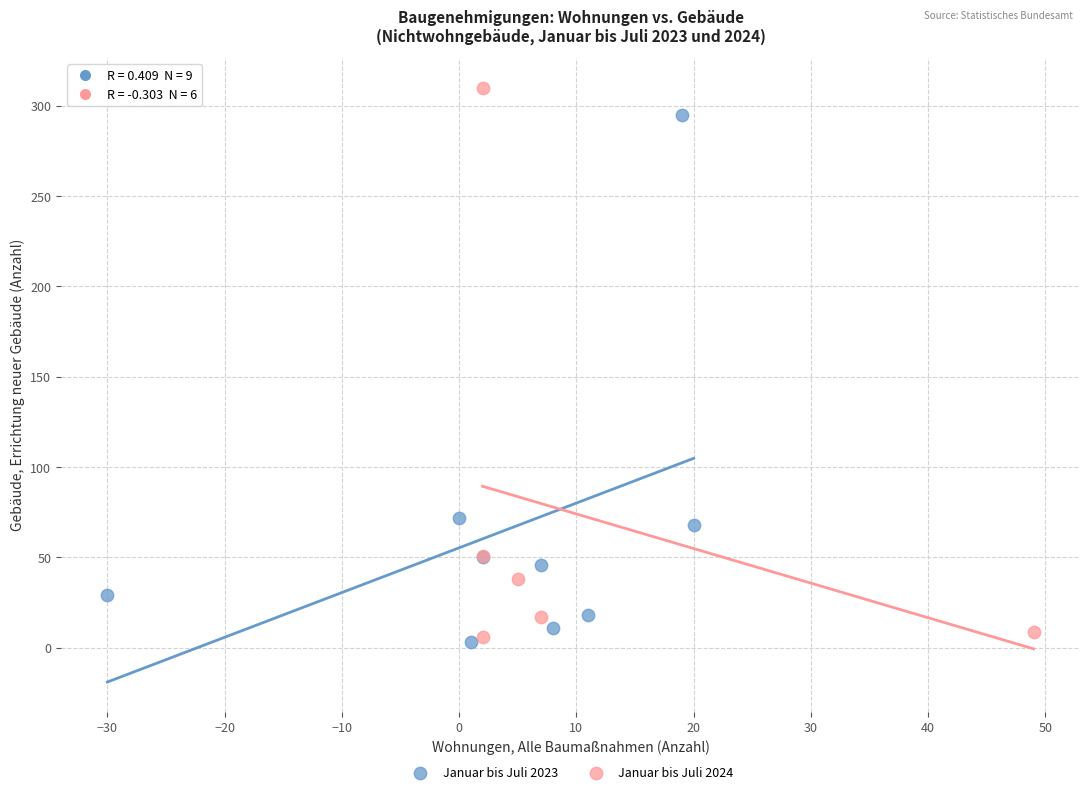

Which series contains the highest Y value?

Januar bis Juli 2024